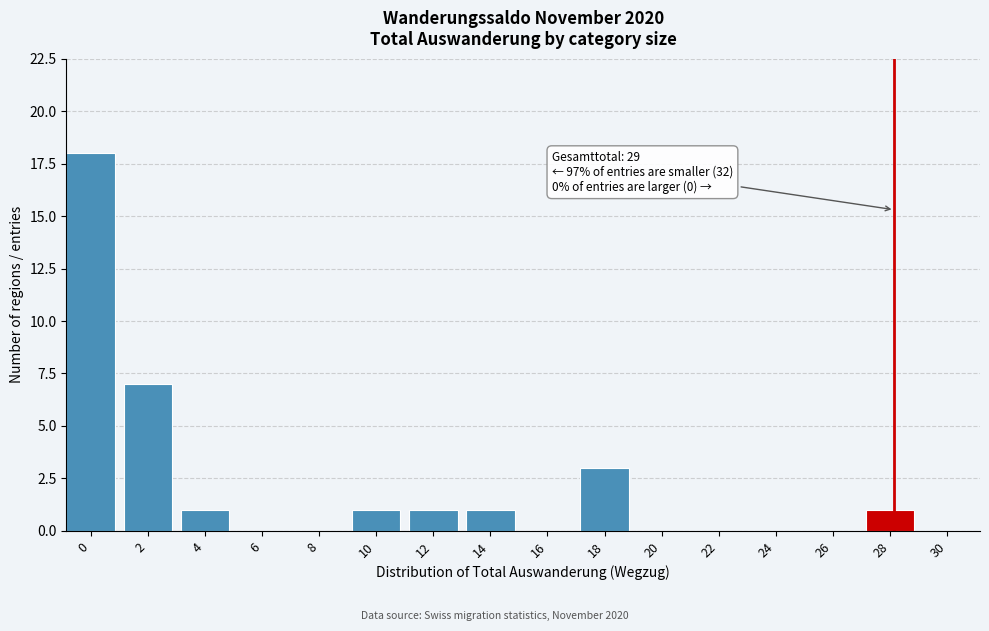

Reading left to right, transcribe all the data shown in this chart.

0=18	2=7	4=1	6=0	8=0	10=1	12=1	14=1	16=0	18=3	20=0	22=0	24=0	26=0	28=1	30=0